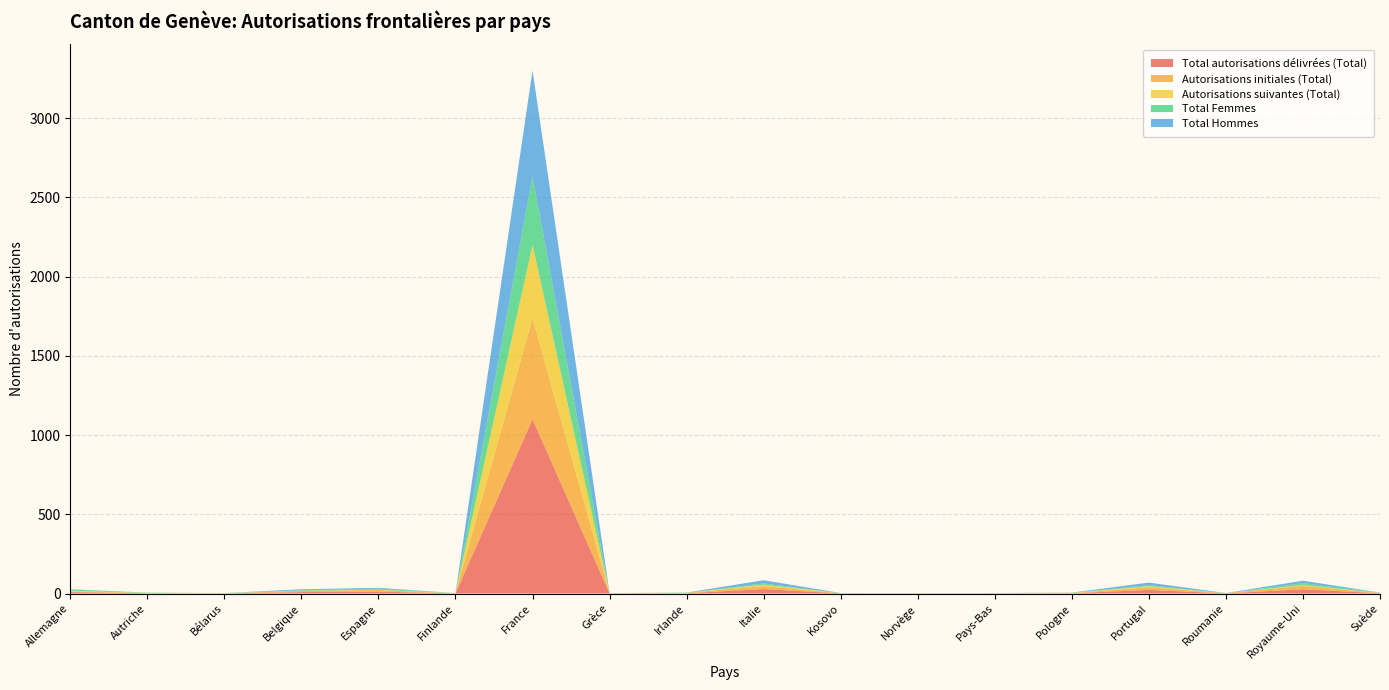

Reading left to right, extract all data points from this chart.

Total autorisations délivrées (Total): Allemagne=9	Autriche=2	Bélarus=1	Belgique=9	Espagne=12	Finlande=1	France=1100	Grèce=1	Irlande=2	Italie=28	Kosovo=1	Norvège=1	Pays-Bas=1	Pologne=2	Portugal=23	Roumanie=1	Royaume-Uni=27	Suède=2
Autorisations initiales (Total): Allemagne=4	Autriche=1	Bélarus=0	Belgique=9	Espagne=10	Finlande=0	France=638	Grèce=1	Irlande=2	Italie=19	Kosovo=1	Norvège=1	Pays-Bas=1	Pologne=0	Portugal=17	Roumanie=1	Royaume-Uni=22	Suède=1
Autorisations suivantes (Total): Allemagne=5	Autriche=1	Bélarus=1	Belgique=0	Espagne=2	Finlande=1	France=462	Grèce=0	Irlande=0	Italie=9	Kosovo=0	Norvège=0	Pays-Bas=0	Pologne=2	Portugal=6	Roumanie=0	Royaume-Uni=5	Suède=1
Total Femmes: Allemagne=8	Autriche=2	Bélarus=1	Belgique=3	Espagne=7	Finlande=1	France=433	Grèce=1	Irlande=1	Italie=8	Kosovo=0	Norvège=1	Pays-Bas=0	Pologne=1	Portugal=7	Roumanie=0	Royaume-Uni=12	Suède=1
Total Hommes: Allemagne=1	Autriche=0	Bélarus=0	Belgique=6	Espagne=5	Finlande=0	France=667	Grèce=0	Irlande=1	Italie=20	Kosovo=1	Norvège=0	Pays-Bas=1	Pologne=1	Portugal=16	Roumanie=1	Royaume-Uni=15	Suède=1